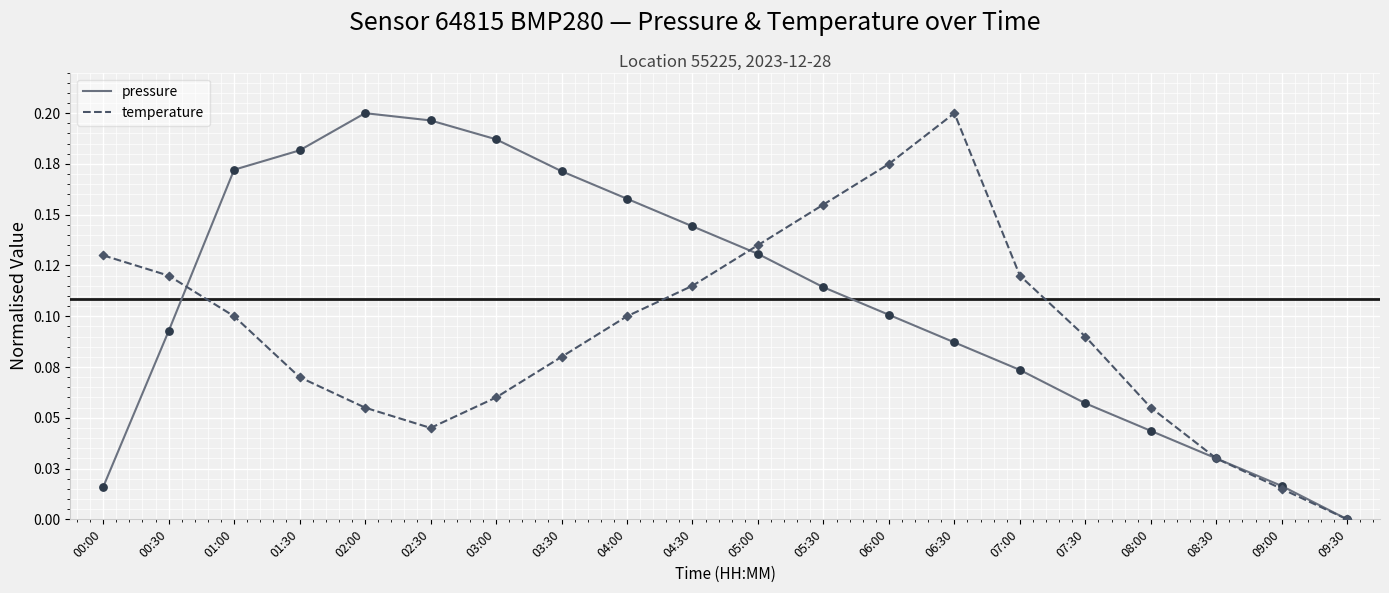

Does the chart have visible grid lines?

Yes